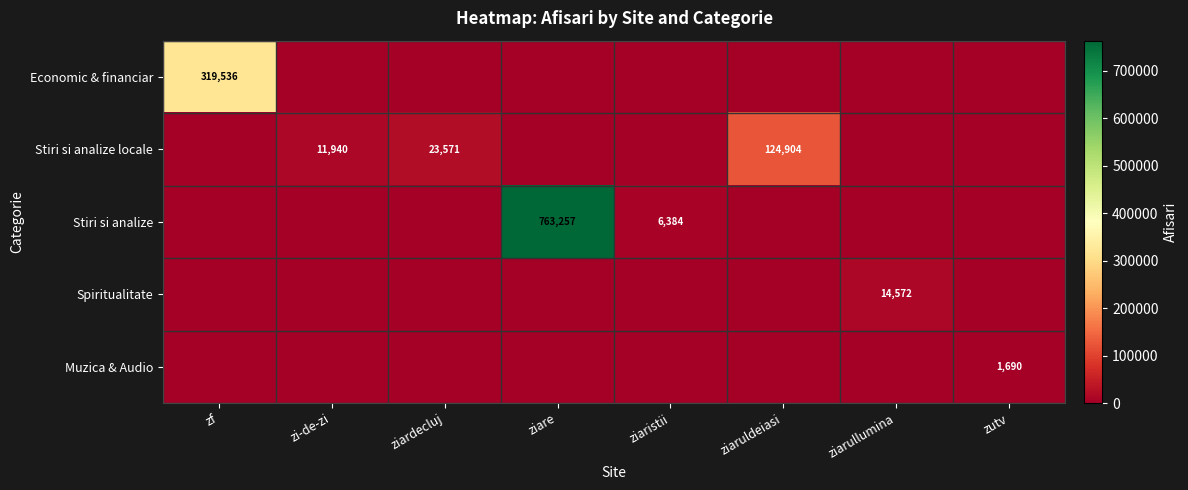

Is it true that Stiri si analize equals 6384 at ziaristii?

True